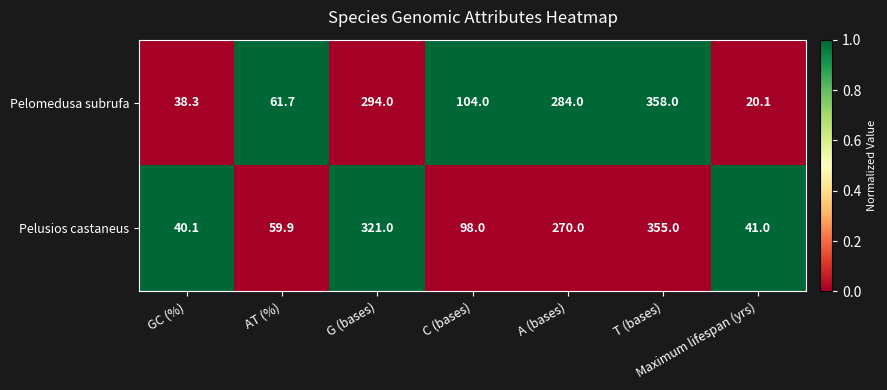

At which category is the sum across all series the highest?

T (bases)